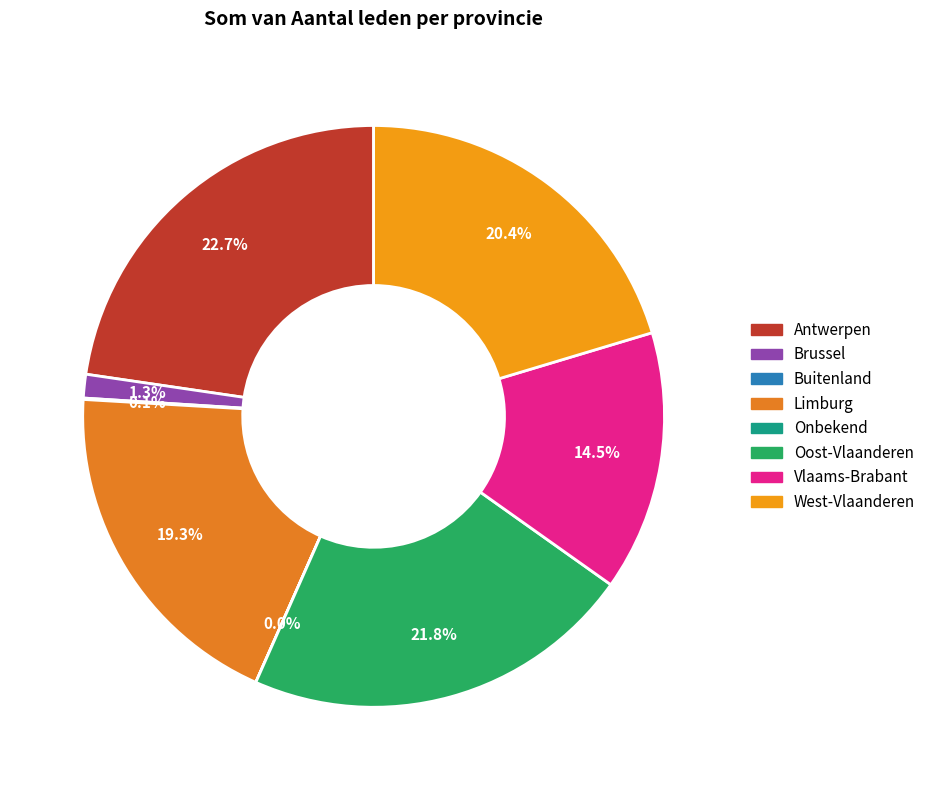

What is the change in value from Buitenland to Onbekend?

-209